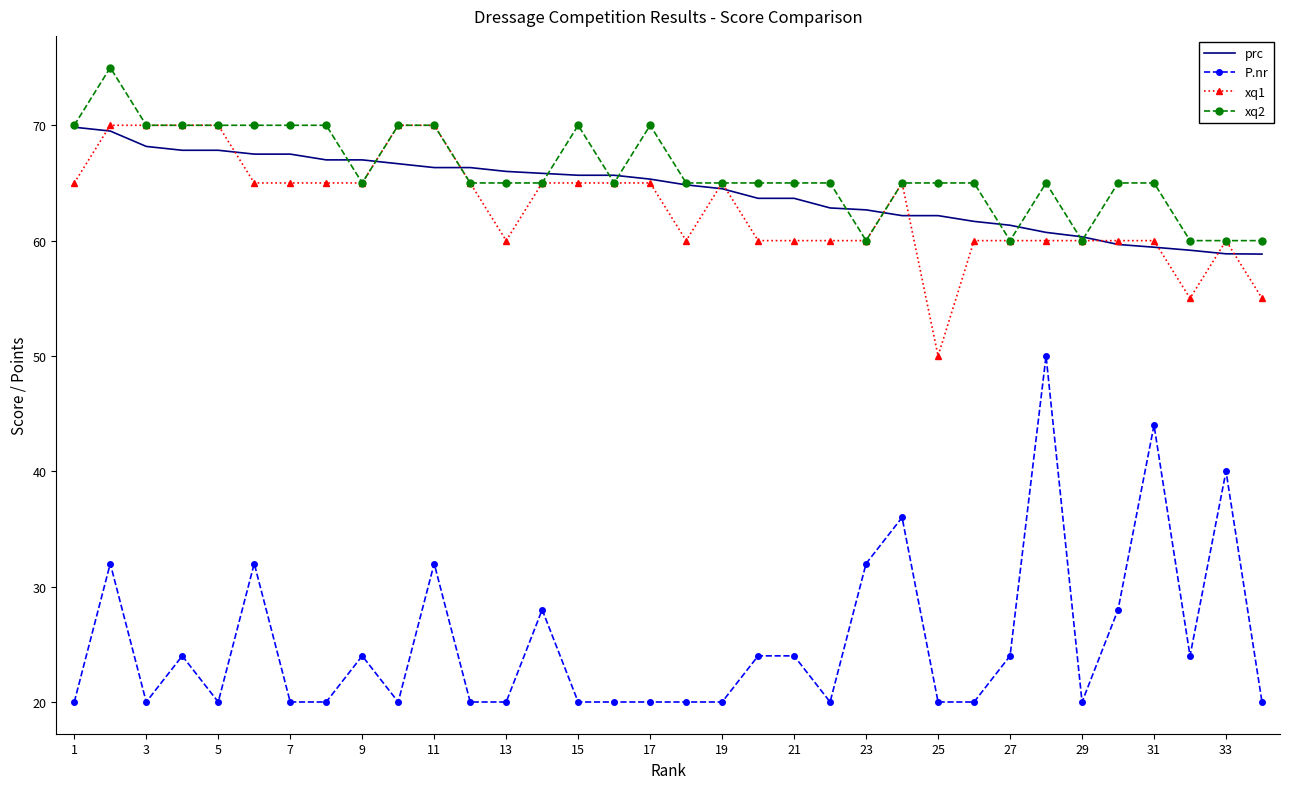

True or false: P.nr has more than 0 interior local peaks.

True